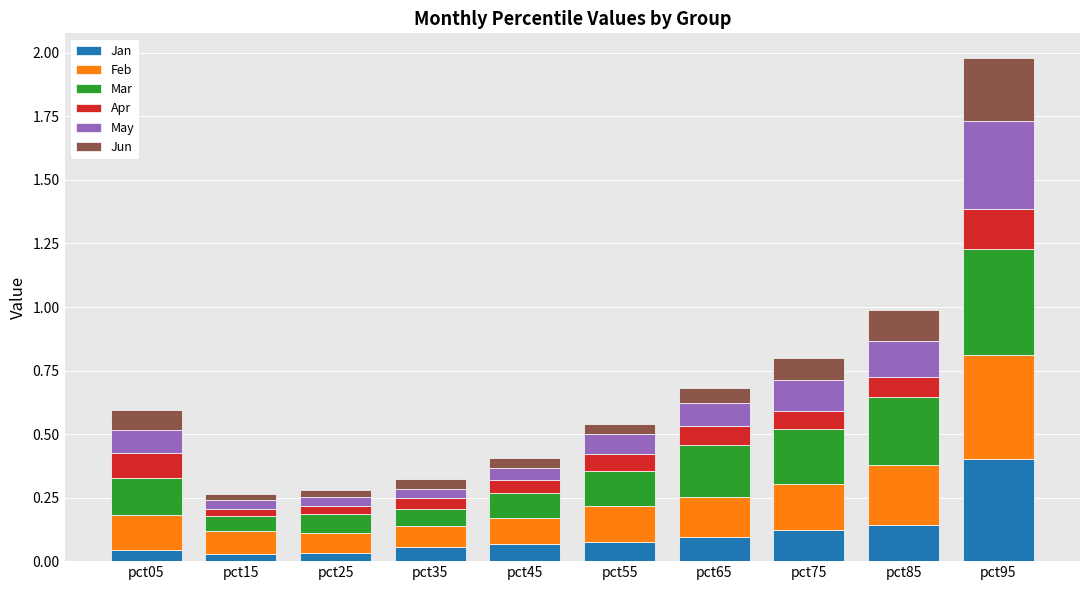

At which category is the sum across all series the highest?

pct95